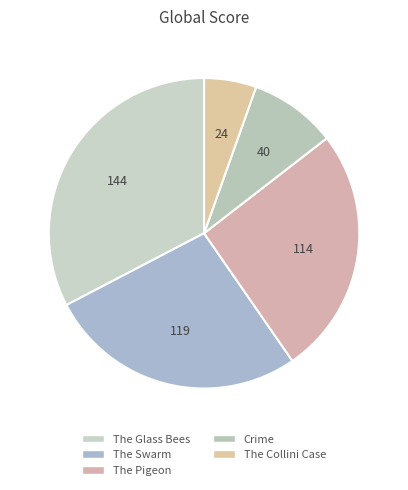

Does Crime represent more than half of the total?

No